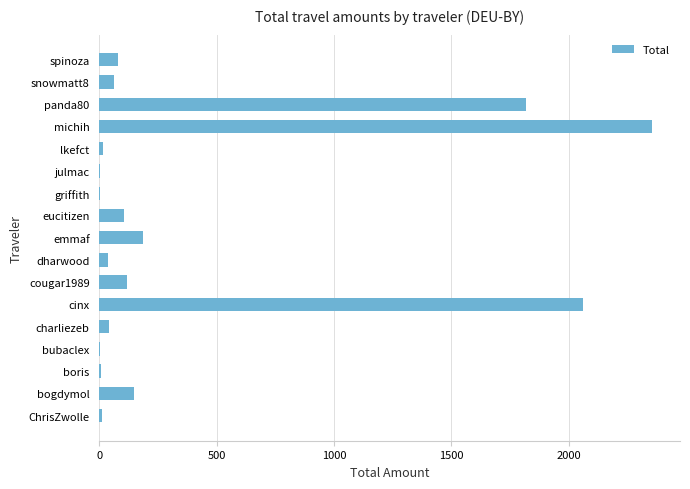

The chart shows a value of 187.6 at emmaf. True or false?

True